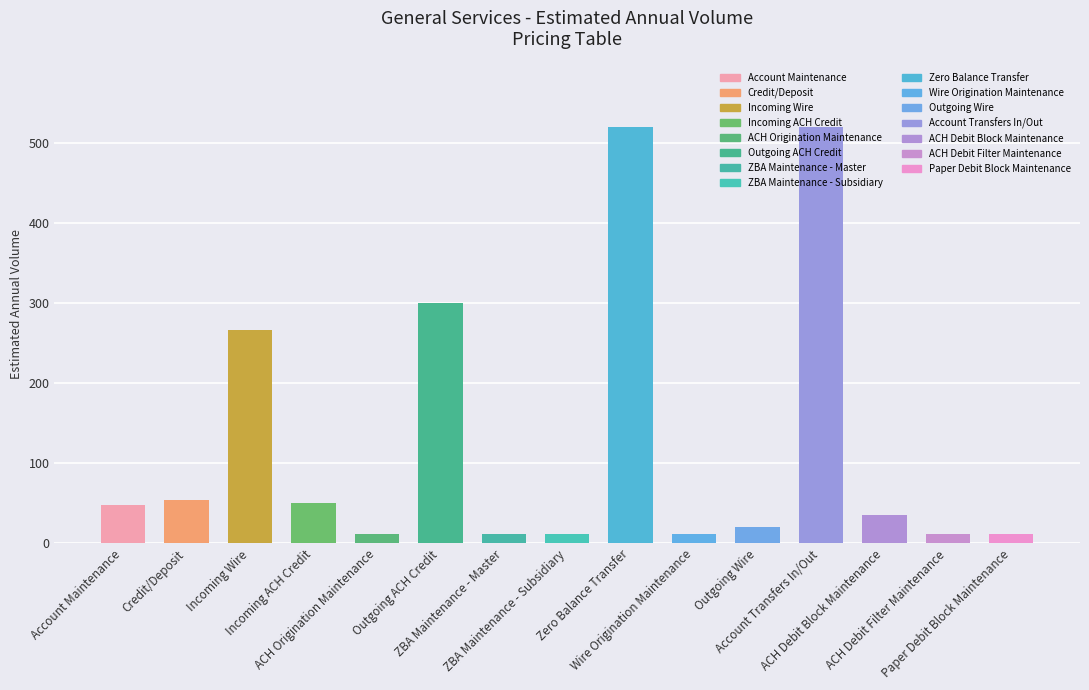

What is the difference between the maximum and minimum values?

508